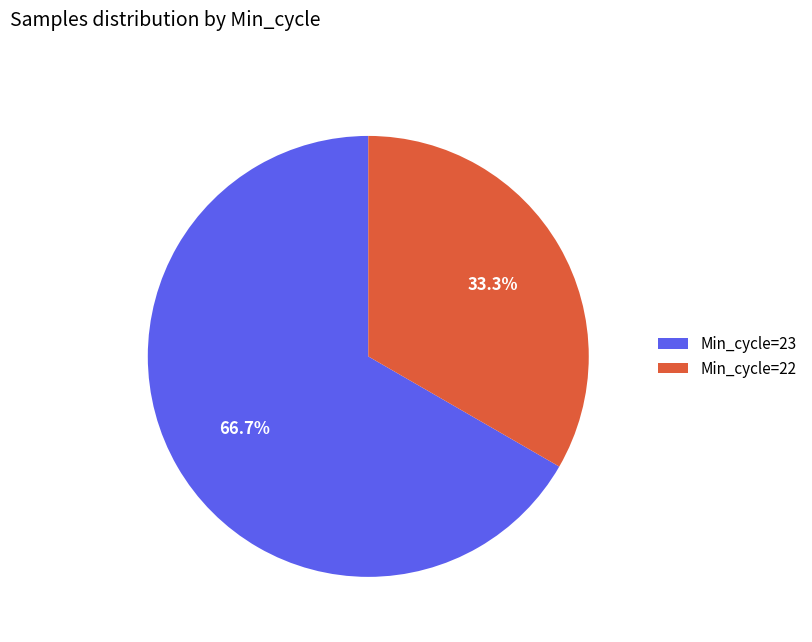

What percentage is NOT represented by Min_cycle=23?

33.3%